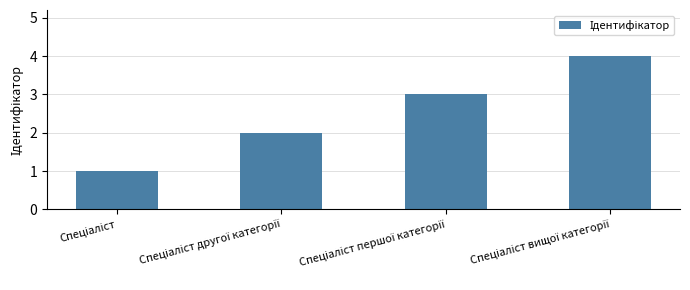

How many bars are there in total?

4